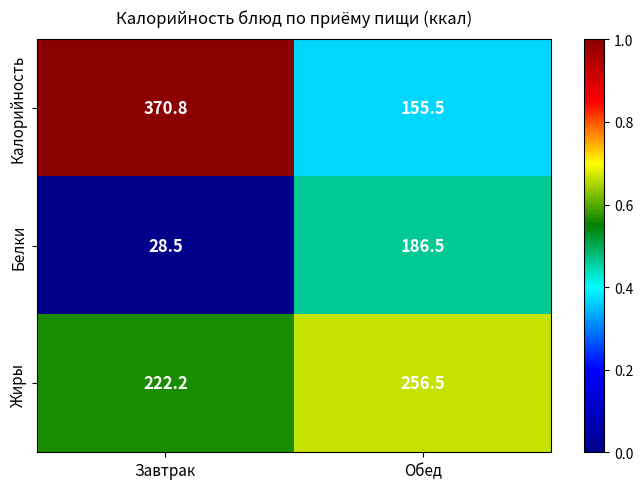

At which label does Калорийность reach its peak?

Завтрак